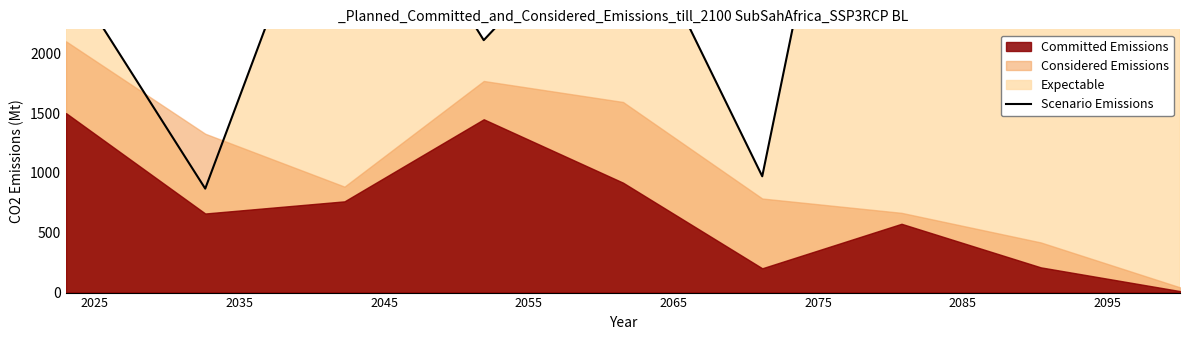

Does the chart display data point markers on the line(s)?

No